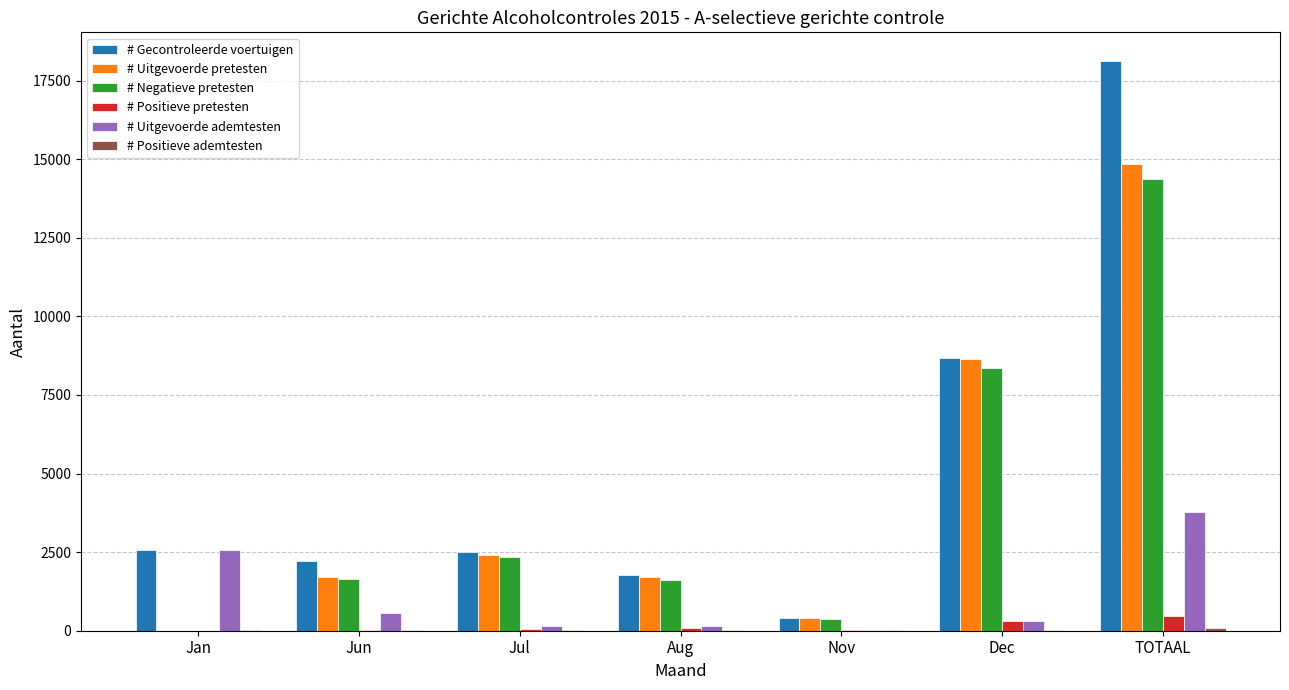

Which series has the largest total across all categories?

# Gecontroleerde voertuigen